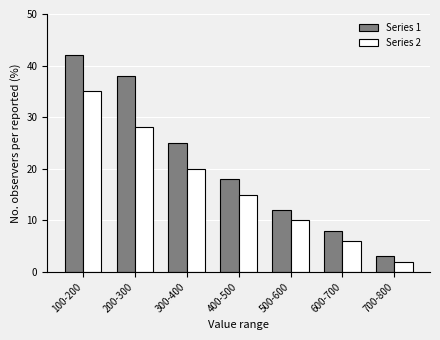

Reading right to left, extract all data points from this chart.

Series 1: 3	8	12	18	25	38	42
Series 2: 2	6	10	15	20	28	35